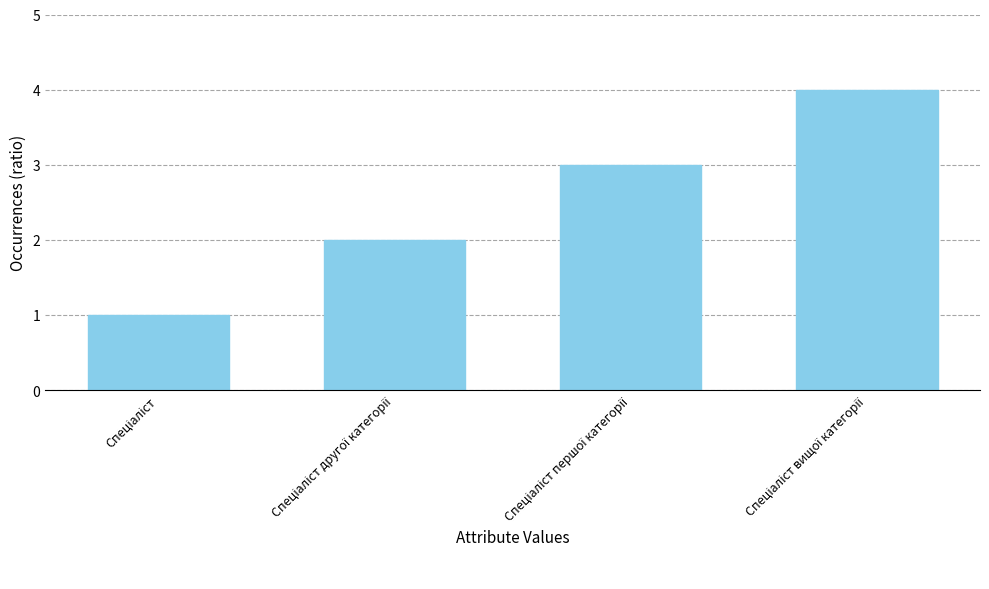

What is the greatest value displayed?

4